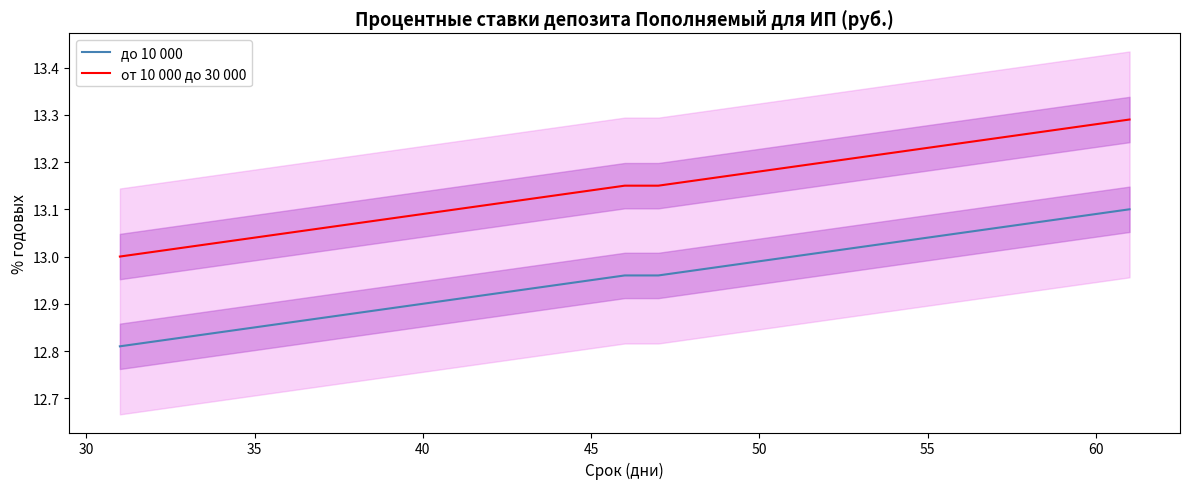

What is the difference between the second highest and second lowest values in the до 10 000 series?

0.3